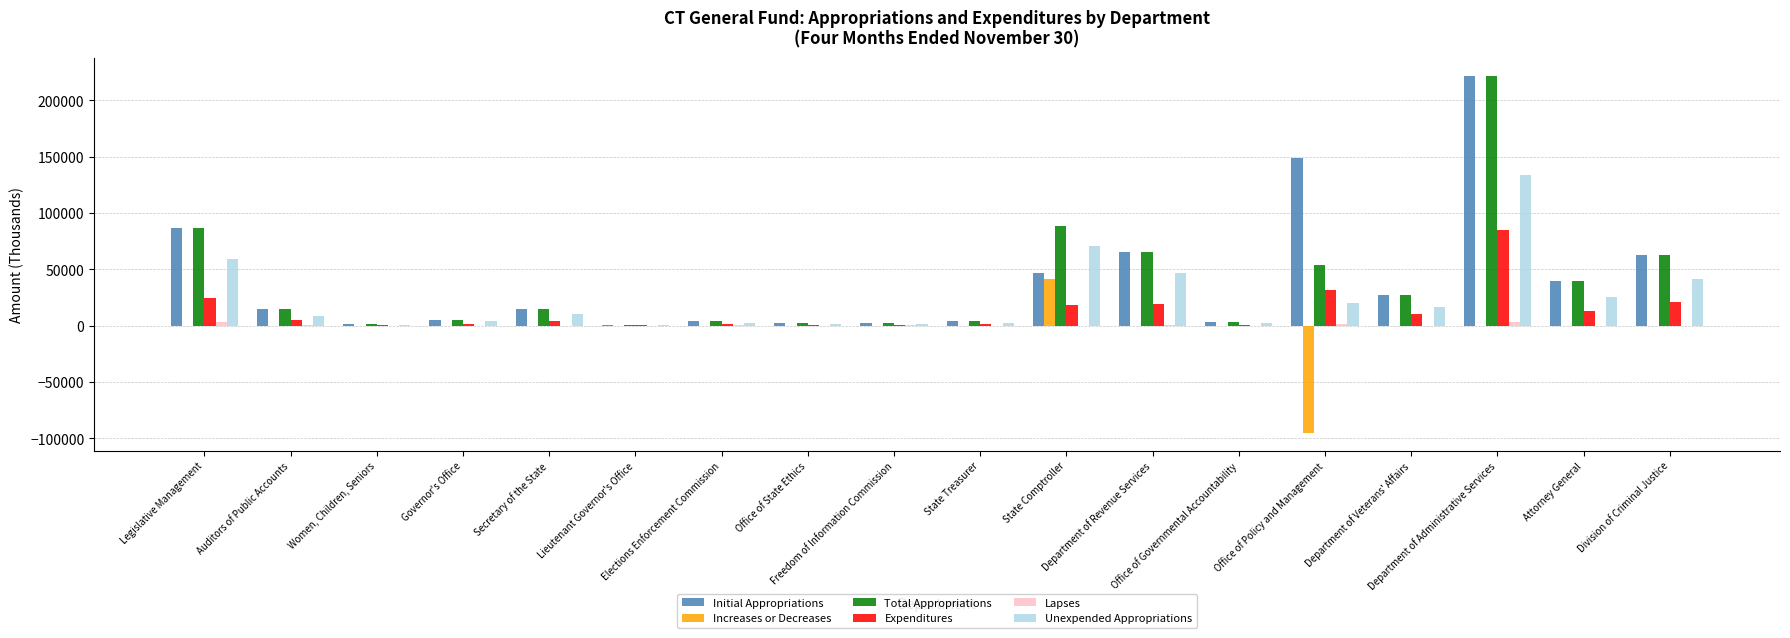

How many categories are shown in the chart?

18